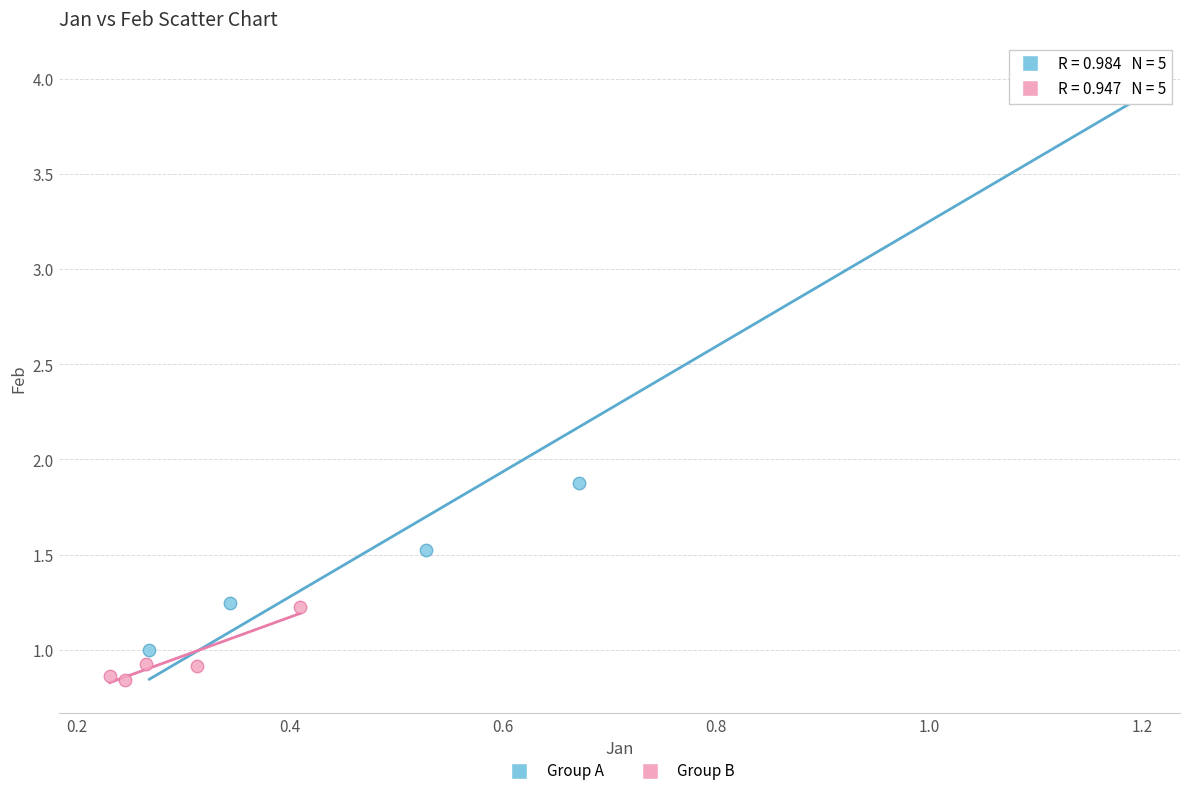

Which series has the largest Y range (max minus min)?

Group A